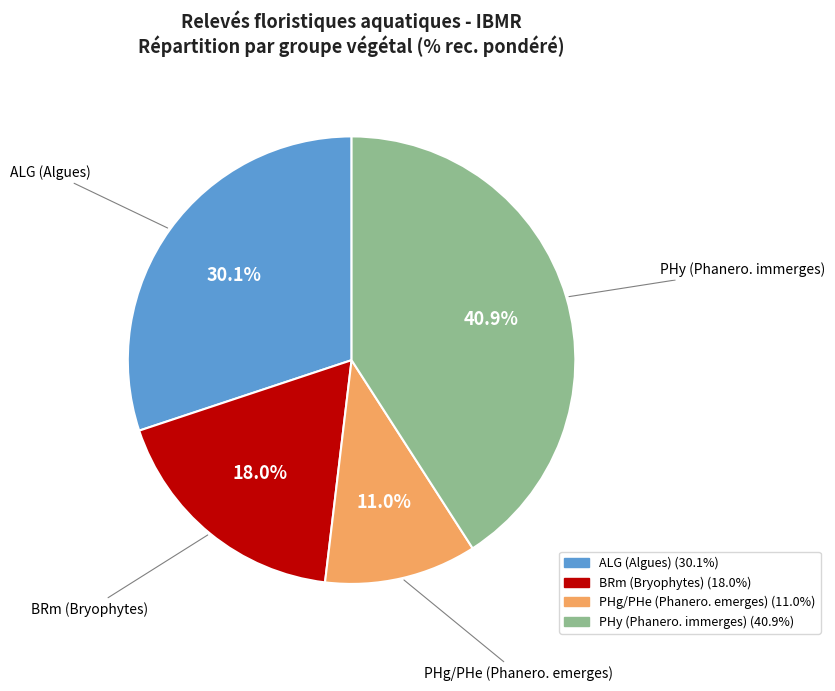

How many slices are in this pie chart?

4